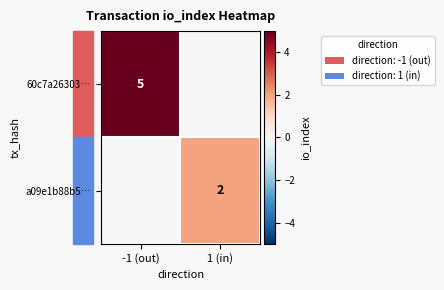

Is the value of a09e1b88b5… at 1 (in) greater than the value of 60c7a26303… at -1 (out)?

No